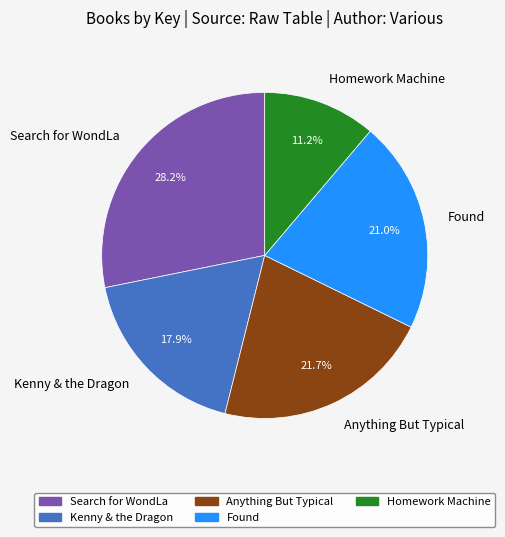

Approximately how many times larger is the value at Search for WondLa compared to Found?

1.3